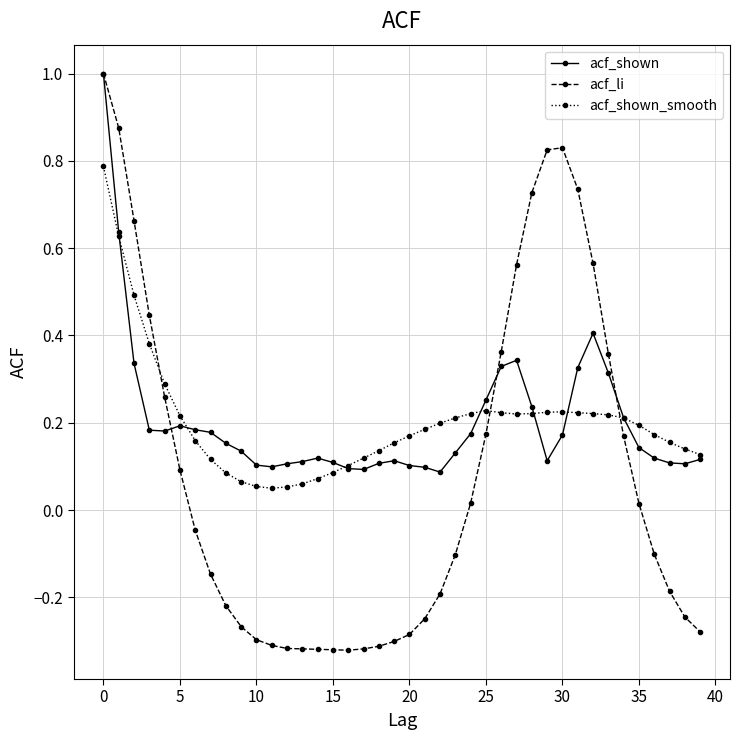

True or false: acf_shown_smooth has more than 1 interior local peaks.

True